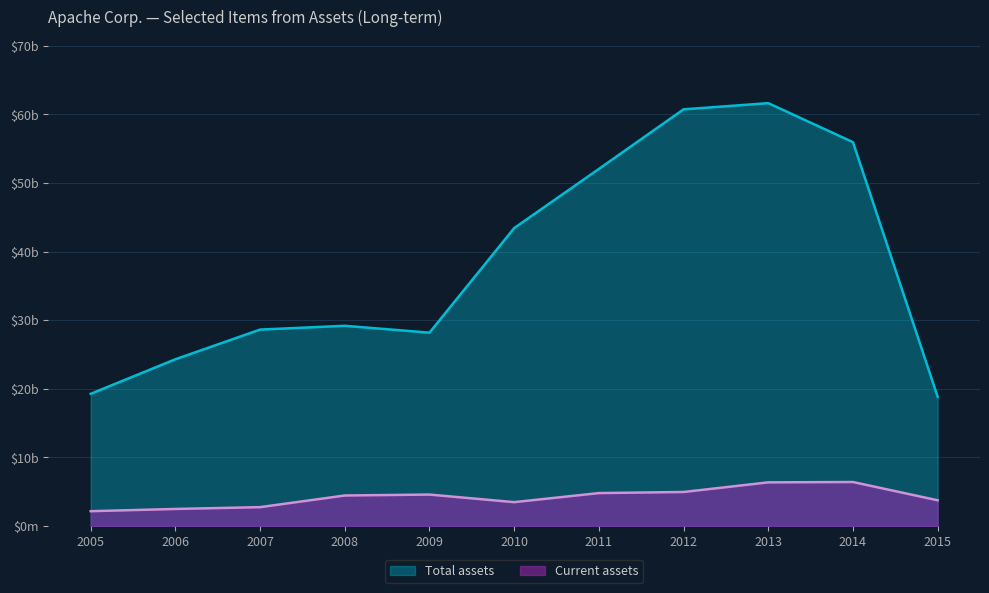

What is the difference between the maximum and minimum values in the Total assets series?

42795